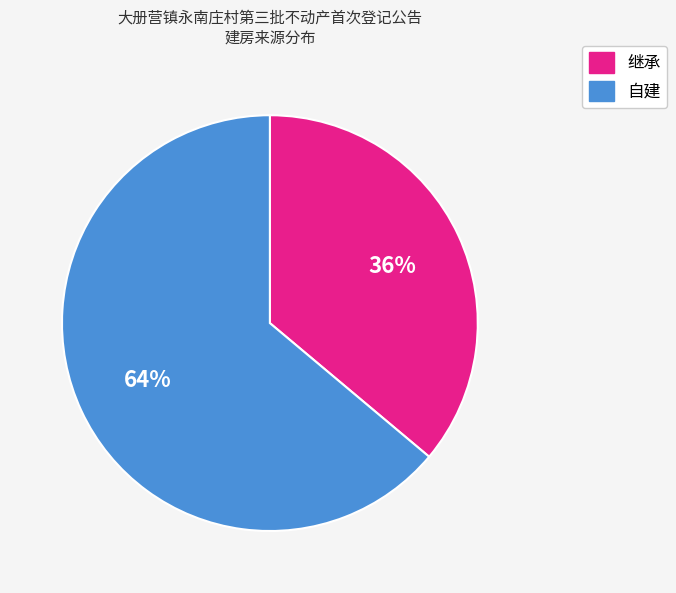

Which slice is the smallest?

继承